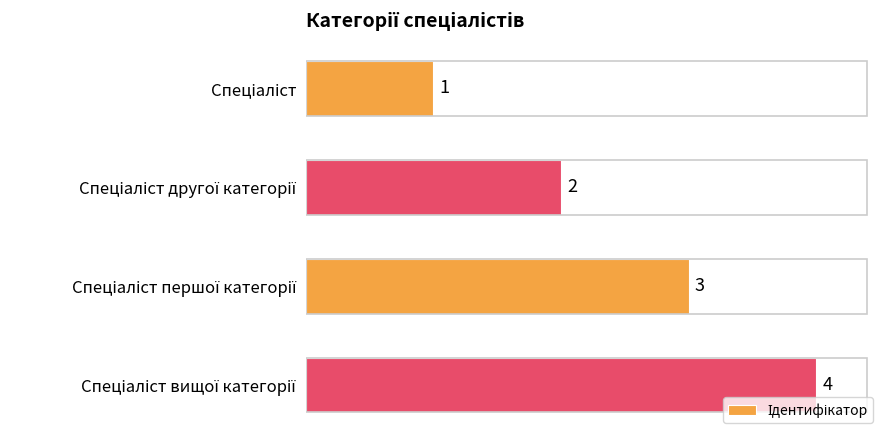

What is the value of the 4th bar from the top?

4